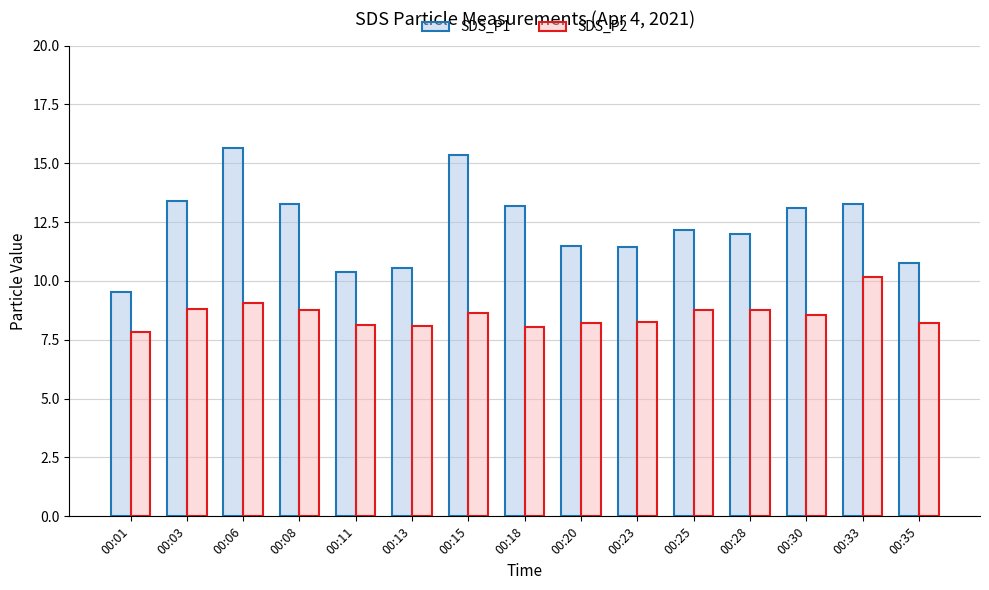

List the series in order of their overall mean, highest first.

SDS_P1, SDS_P2